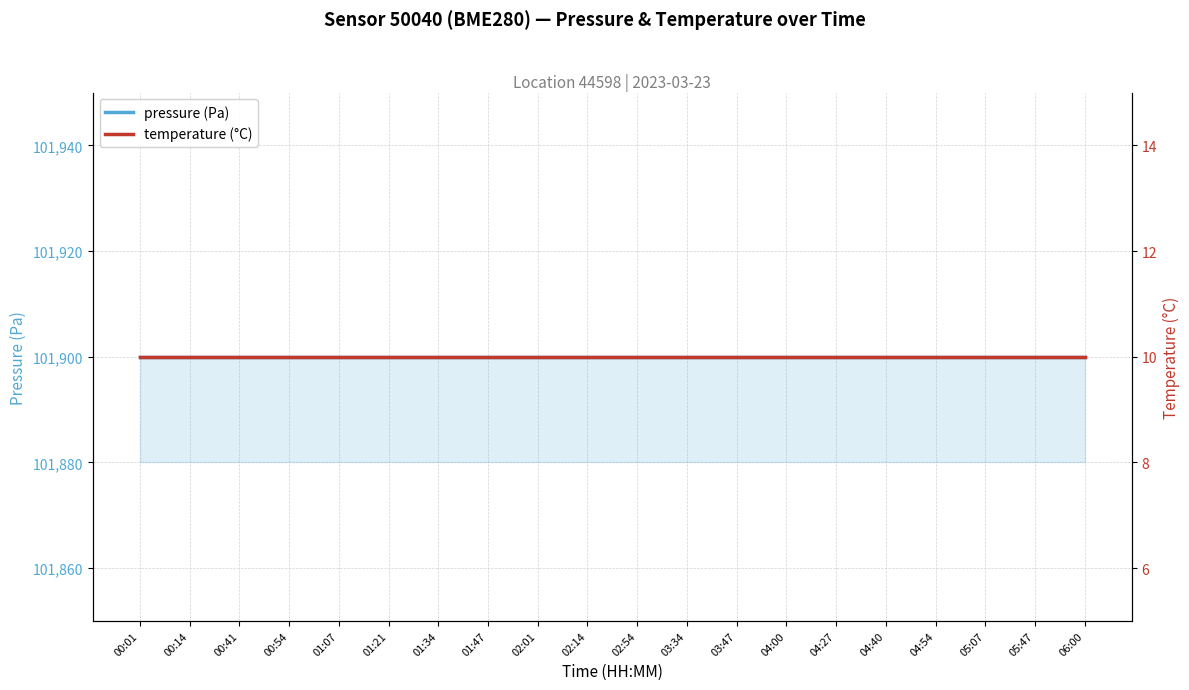

What is the total value across all series at 05:47?

101910